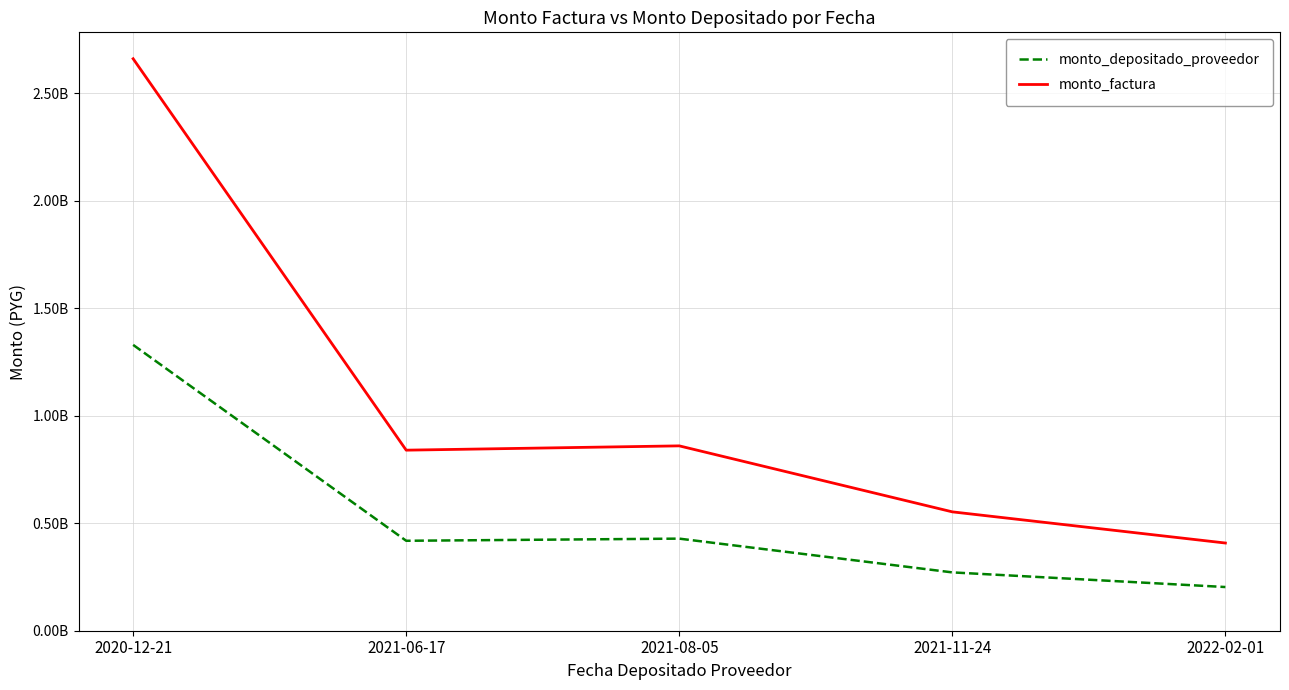

The monto_depositado_proveedor series shows 203258182 at 2022-02-01. True or false?

True